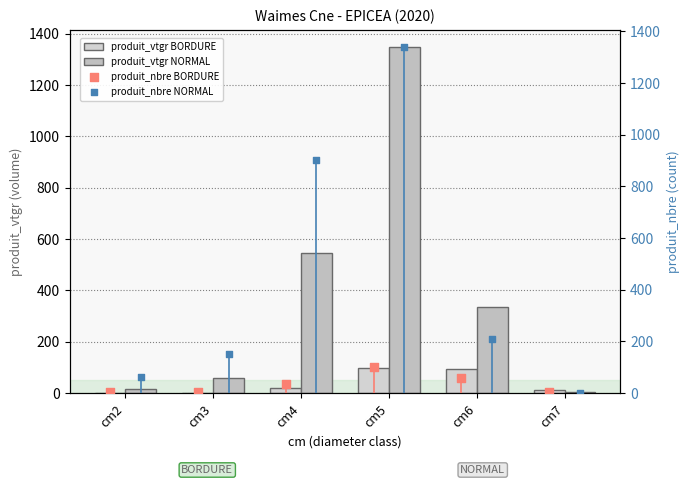

What is the total value across all series at cm3?

218.0